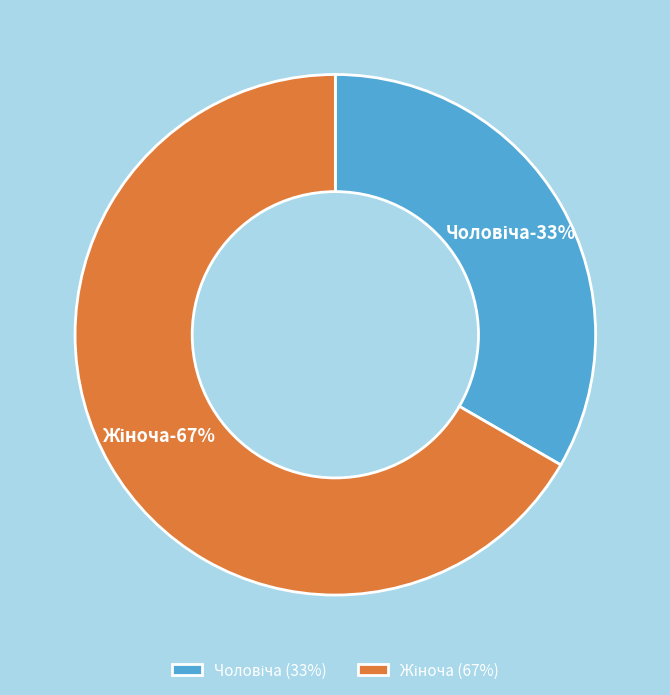

What is the ratio of the value at Жіноча to the value at Чоловіча?

2.0